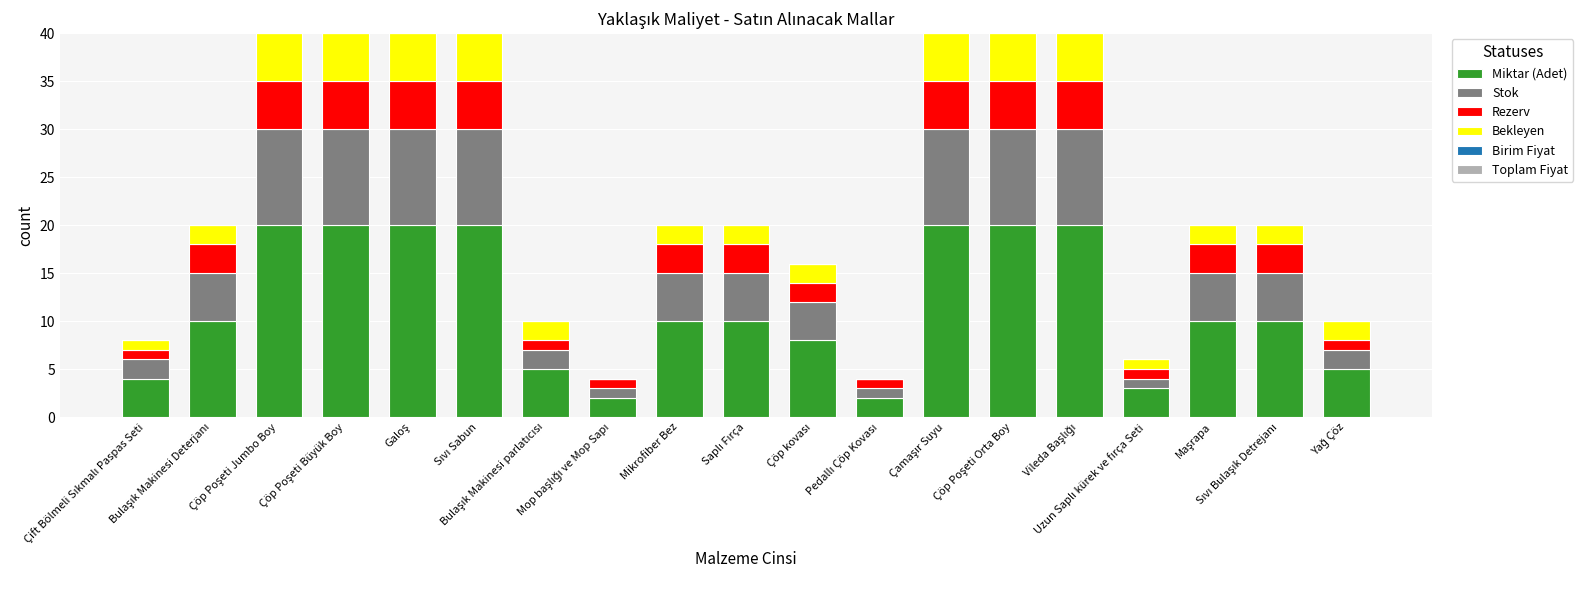

What is the highest value of the Miktar (Adet) series?

20